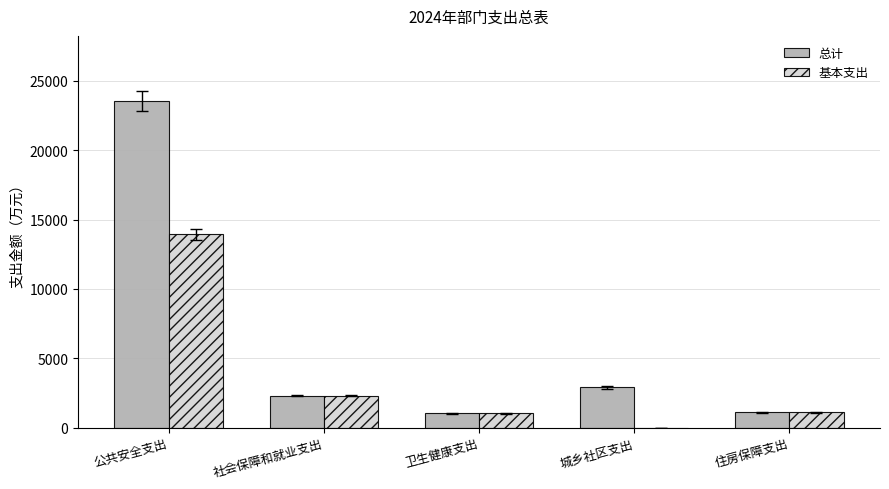

Is it true that 总计 equals 10318.8 at 公共安全支出?

False